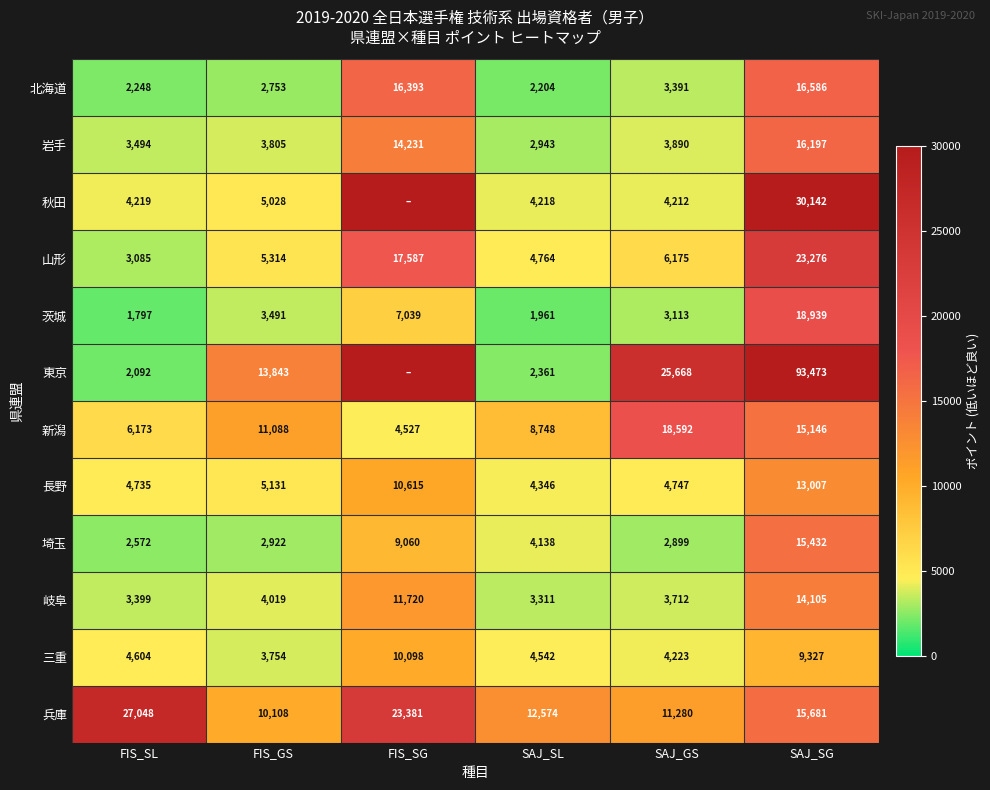

Is it true that 兵庫 equals 27048 at FIS_SL?

True